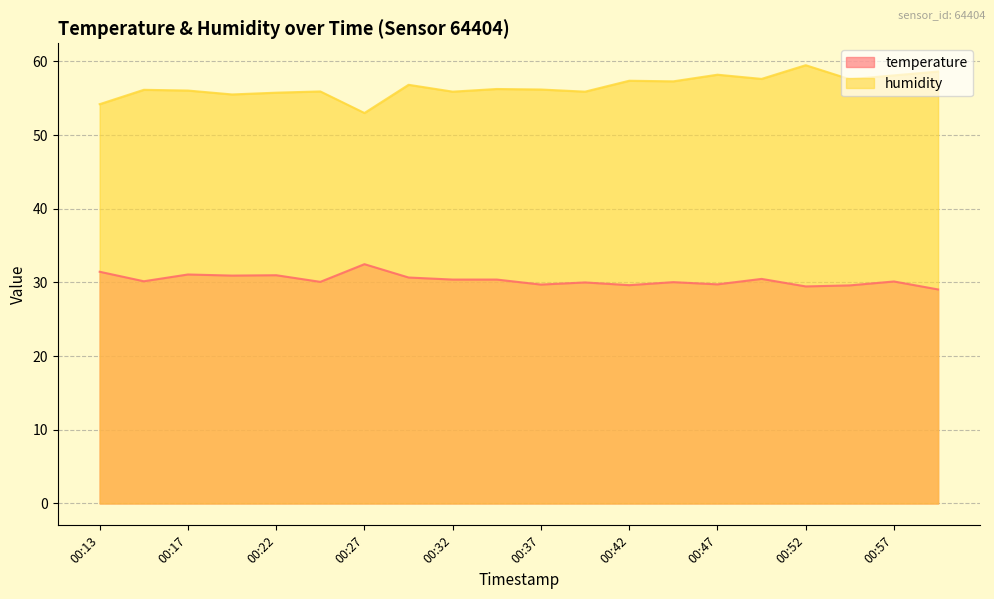

Between 00:20 and 00:30, which is larger?

00:20